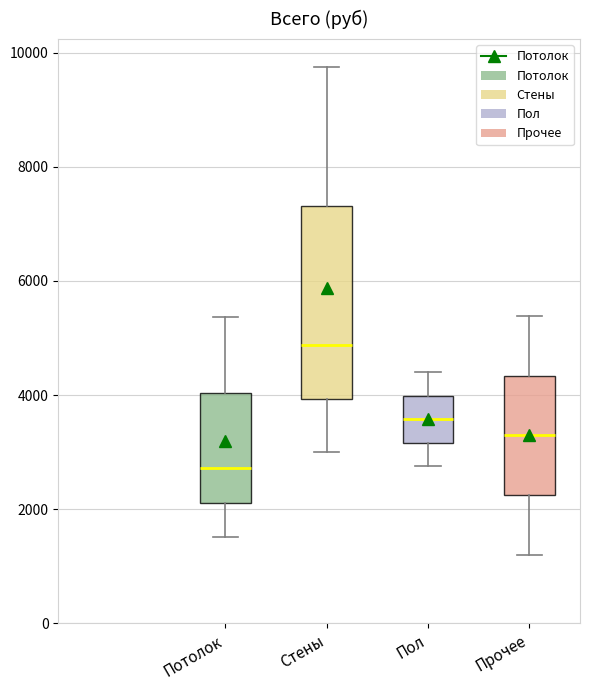

Reading left to right, read every box against the y-axis: the position of its median line, the range the box covers, and the ends of its whiskers. The values are not printed on the chart, so give them approximately, as read against the axis.

Потолок: median 2800, box 2200 to 4000, whiskers 1600 to 5400
Стены: median 4800, box 4000 to 7400, whiskers 3000 to 9800
Пол: median 3600, box 3200 to 4000, whiskers 2800 to 4400
Прочее: median 3200, box 2200 to 4400, whiskers 1200 to 5400